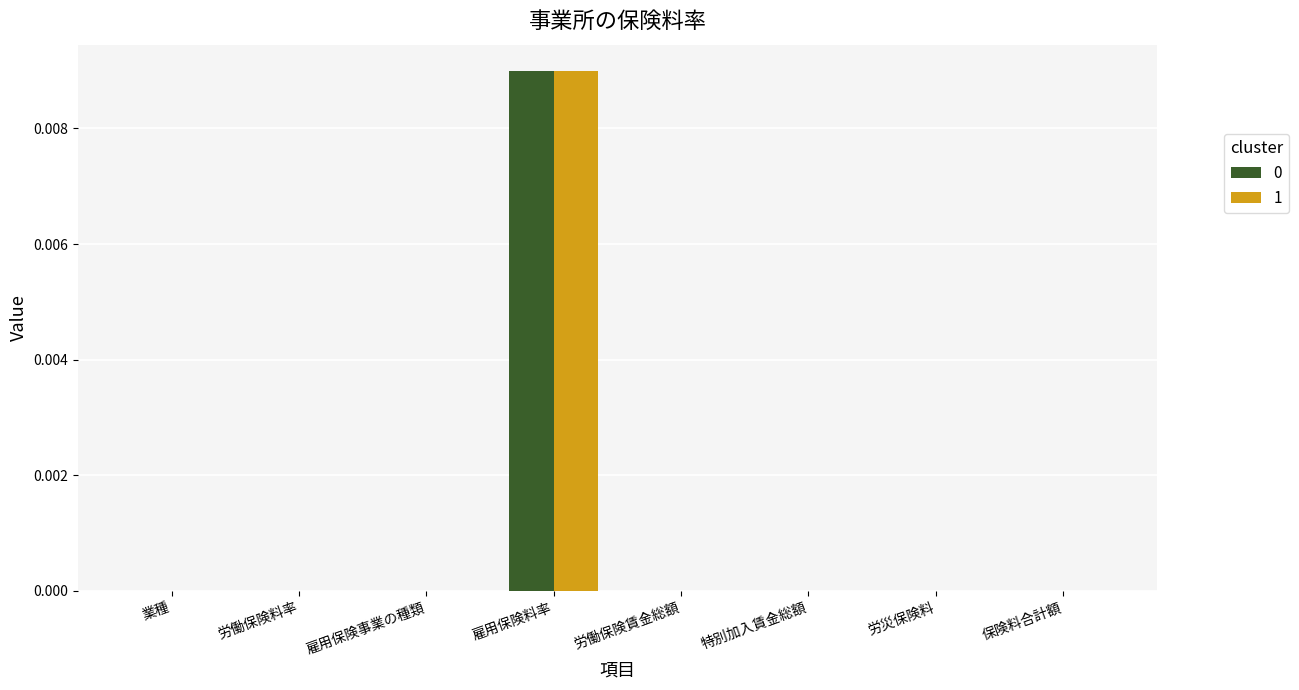

How many categories are shown in the chart?

8